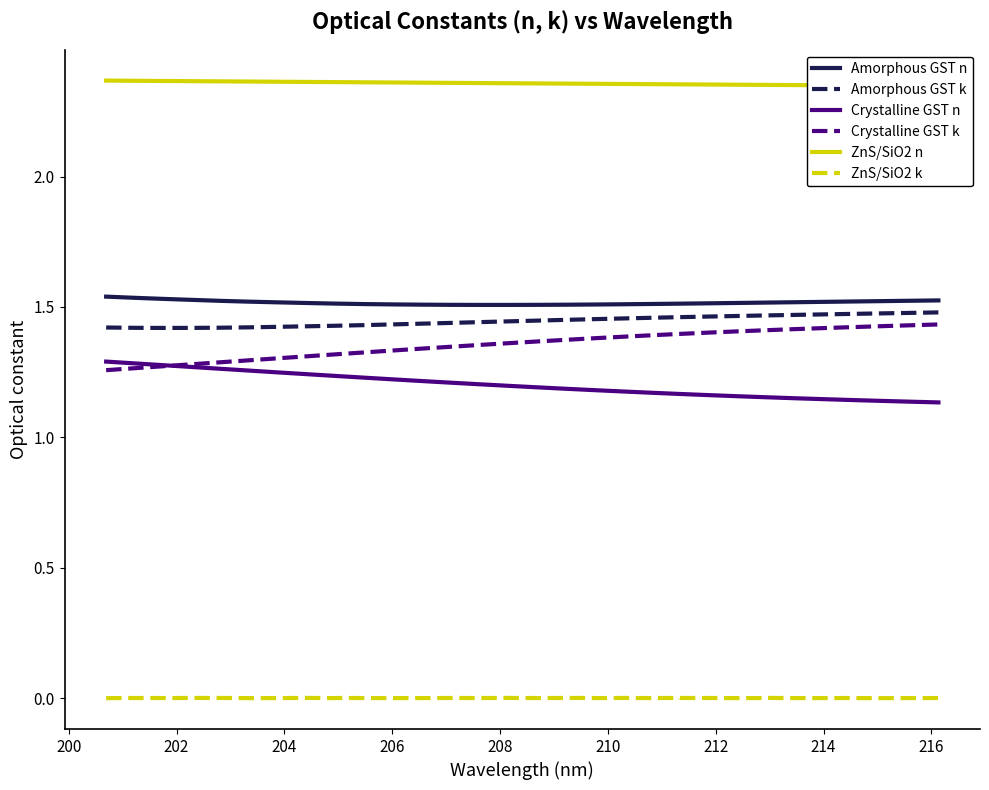

Is the value of Crystalline GST n at 29 greater than the value of Crystalline GST k at 12?

No